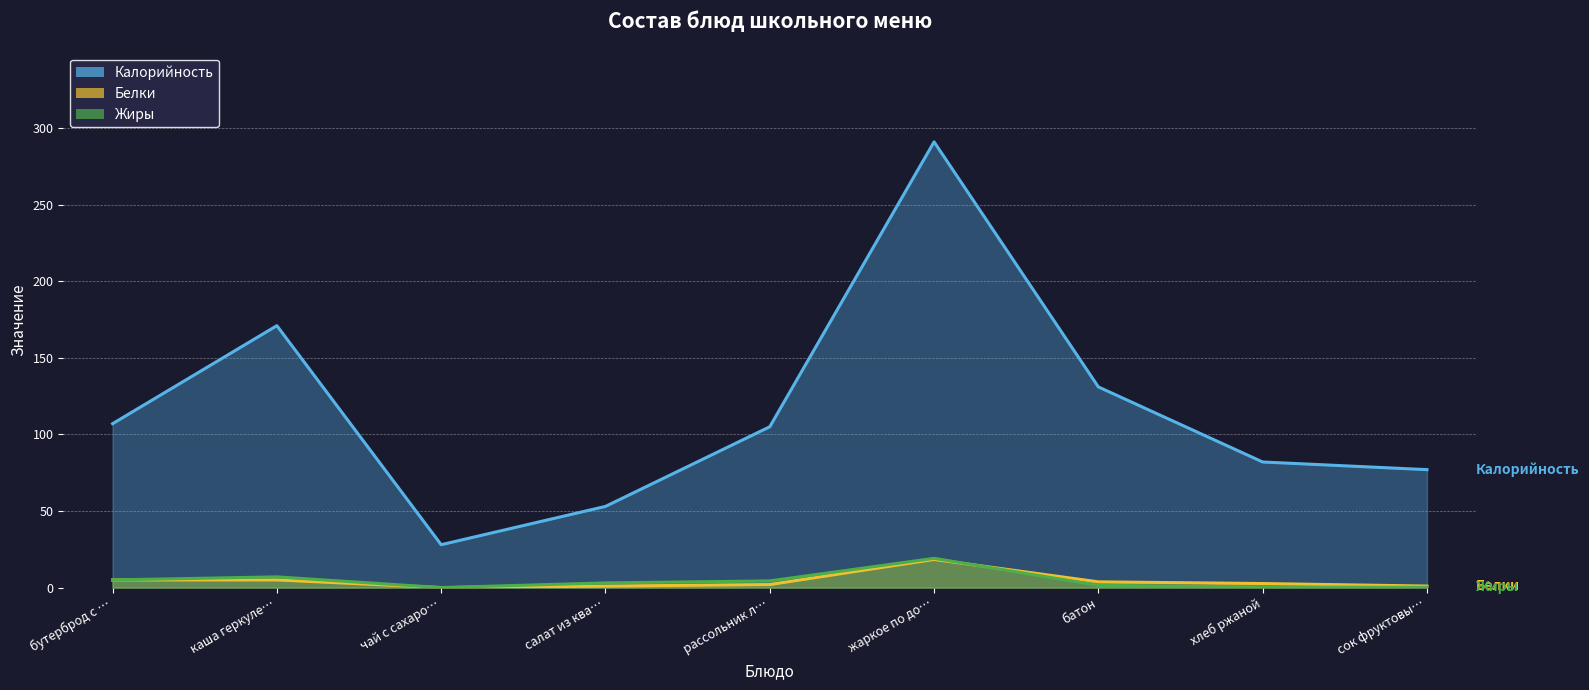

Reading left to right, extract all data points from this chart.

Калорийность: 107.0	171.0	28.0	53.0	105.0	291.0	131.0	82.0	77.0
Белки: 5.0	5.0	0.0	1.0	2.0	18.4	3.8	2.6	1.0
Жиры: 5.0	7.0	0.0	3.1	4.4	19.1	1.4	0.3	0.2